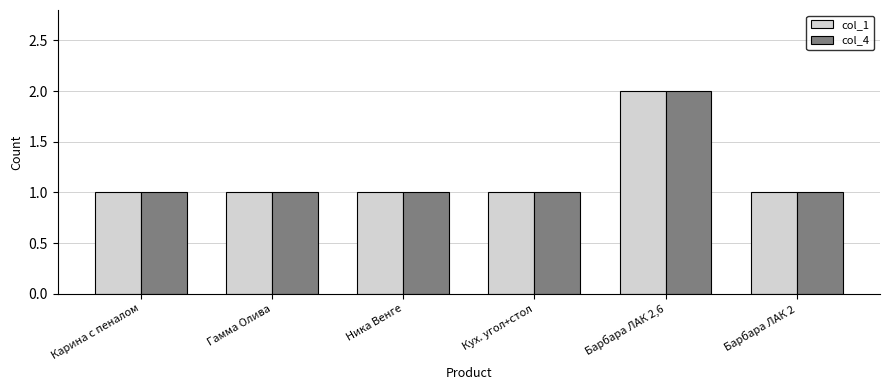

What is the label of the 6th bar from the right?

Карина с пеналом